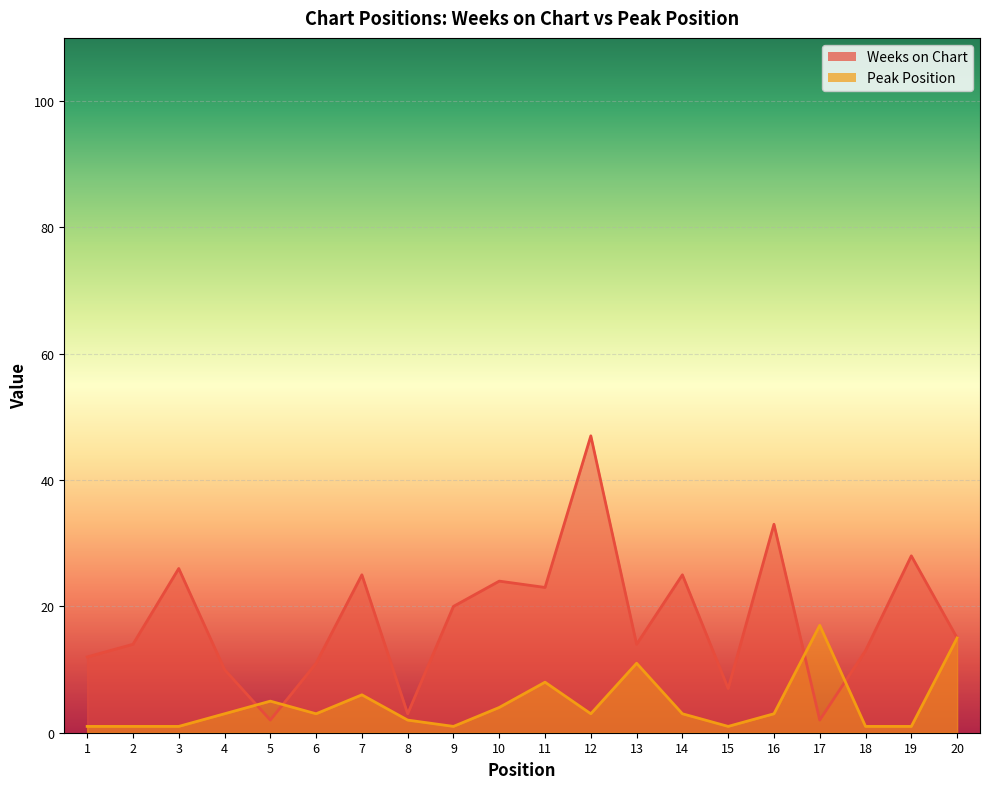

Which category has the highest value across all series?

12